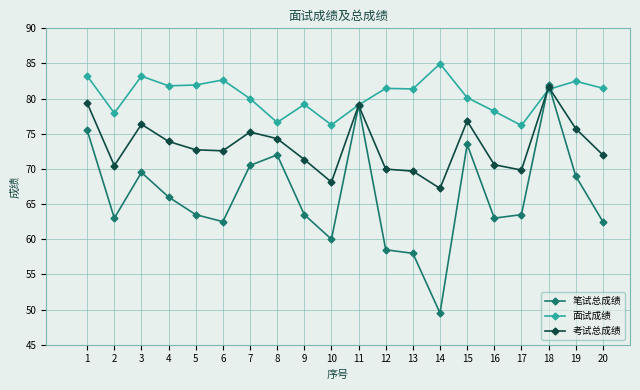

How many interior local peaks does the 笔试总成绩 series have?

5